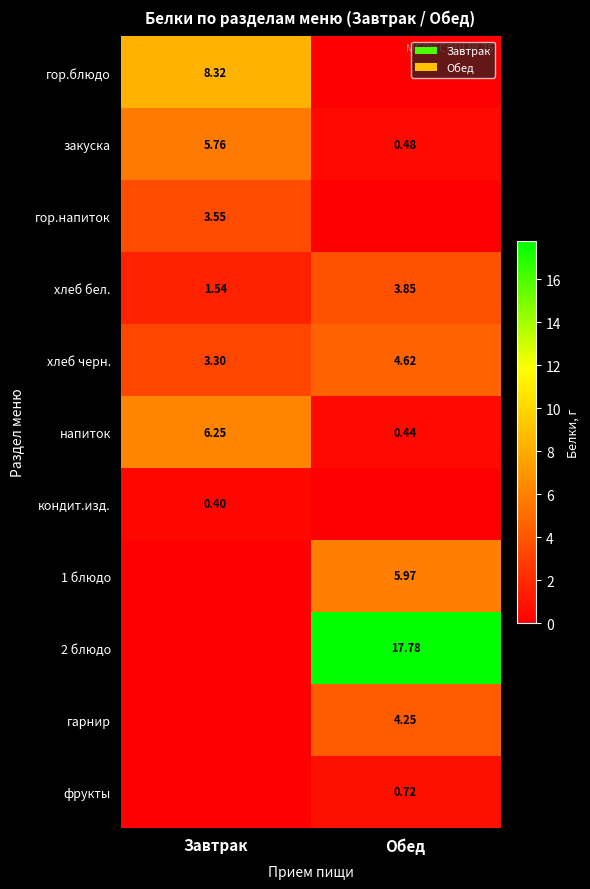

Rank the categories by закуска value from highest to lowest.

Завтрак, Обед